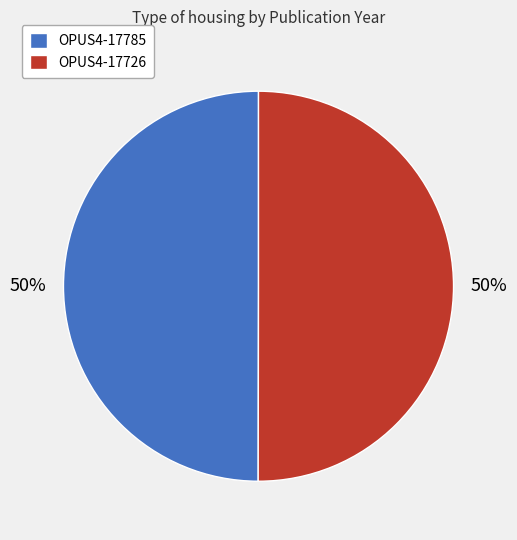

Combined, do OPUS4-17785 and OPUS4-17726 account for over 50%?

Yes